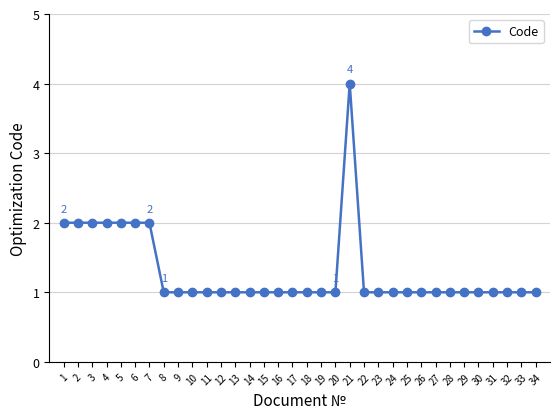

What is the change in value from 6 to 11?

-1